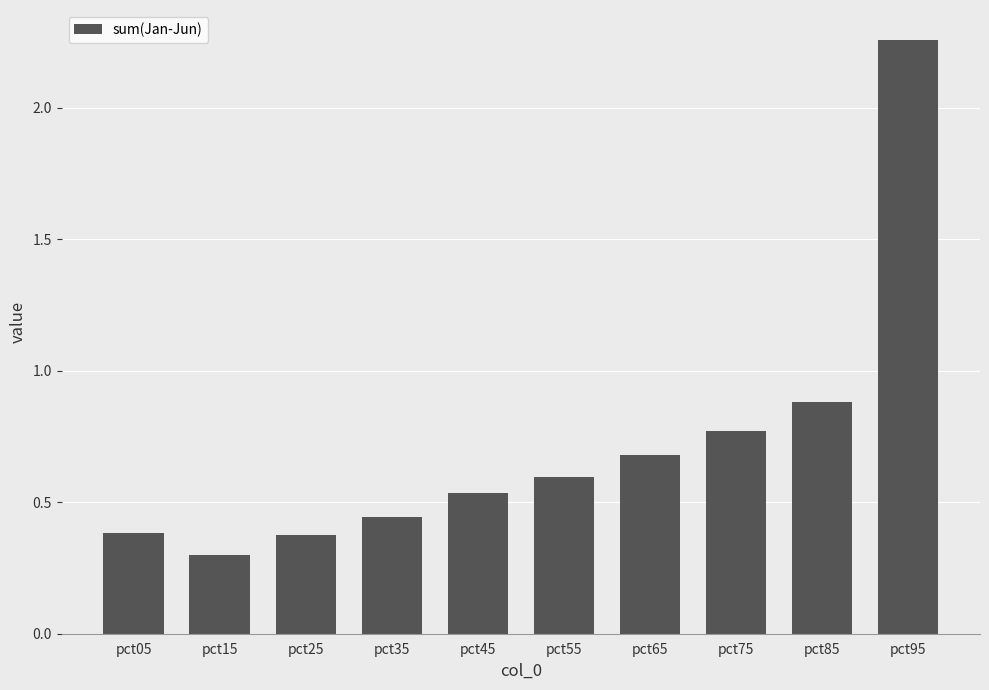

At which label is the value closest to 1?

pct85